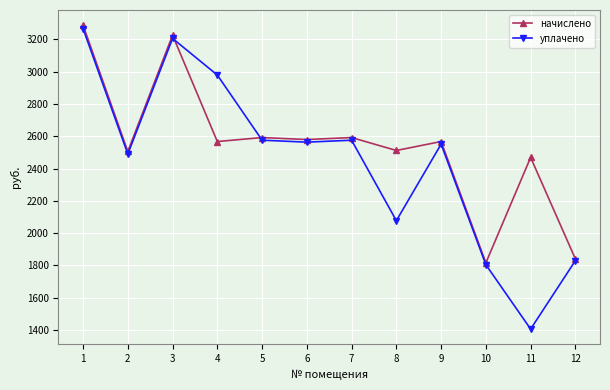

Between 4 and 11, which series saw the biggest shift?

уплачено